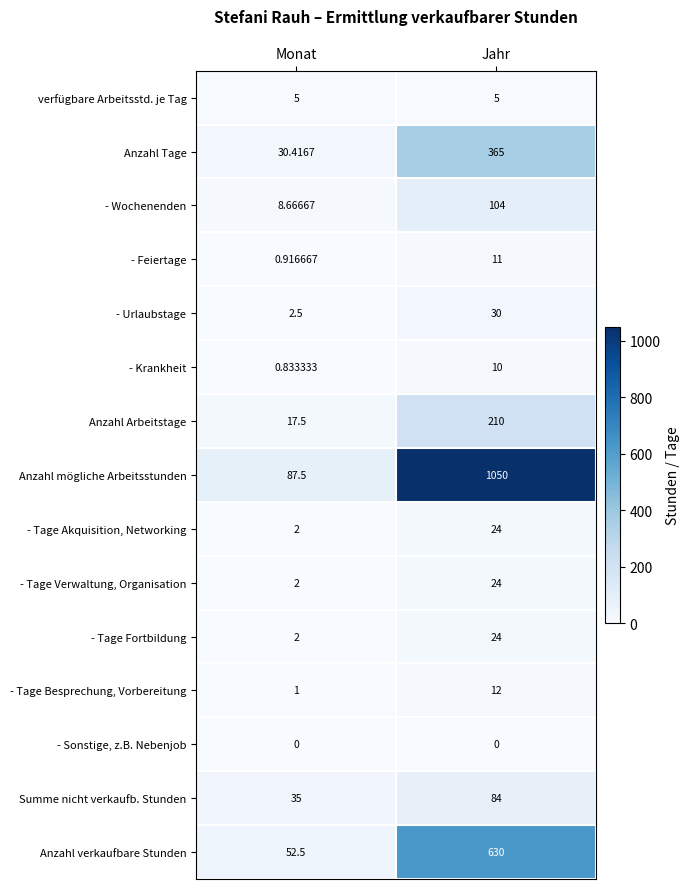

List the labels in order of - Feiertage value, largest first.

Jahr, Monat